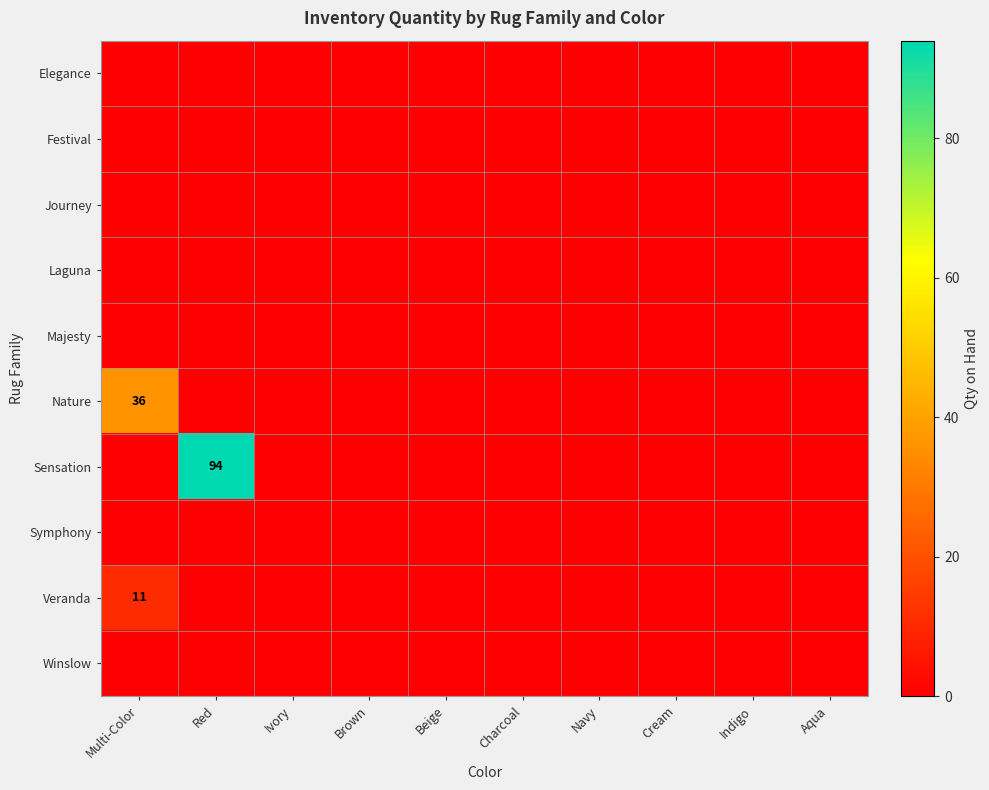

Which category has the highest value across all series?

Red